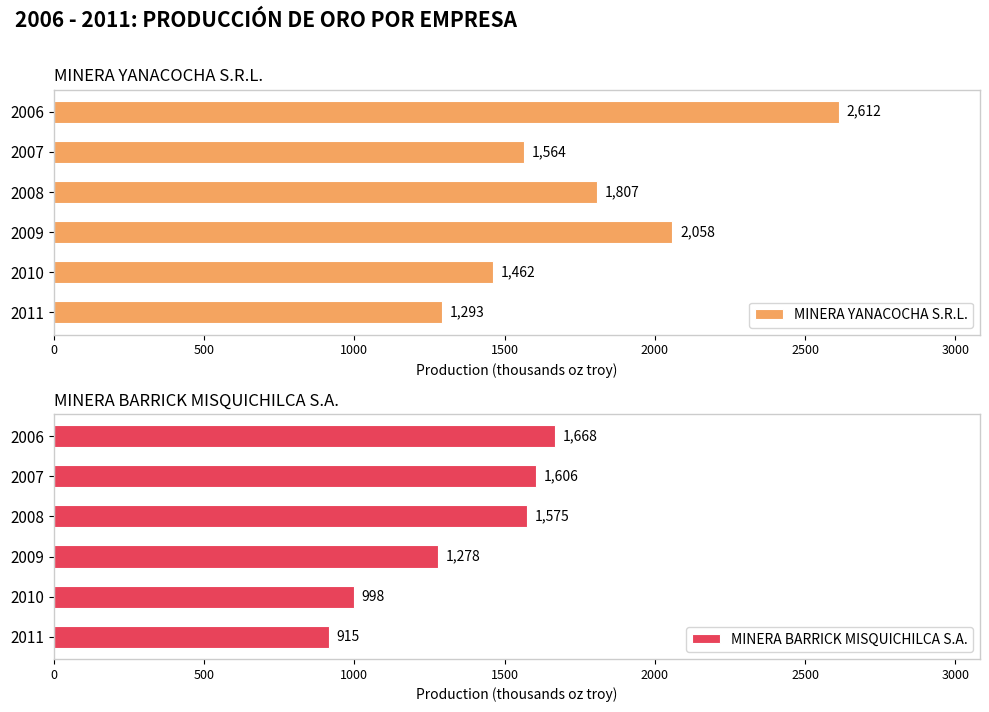

Which category has the lowest value in the MINERA YANACOCHA S.R.L. series?

2011